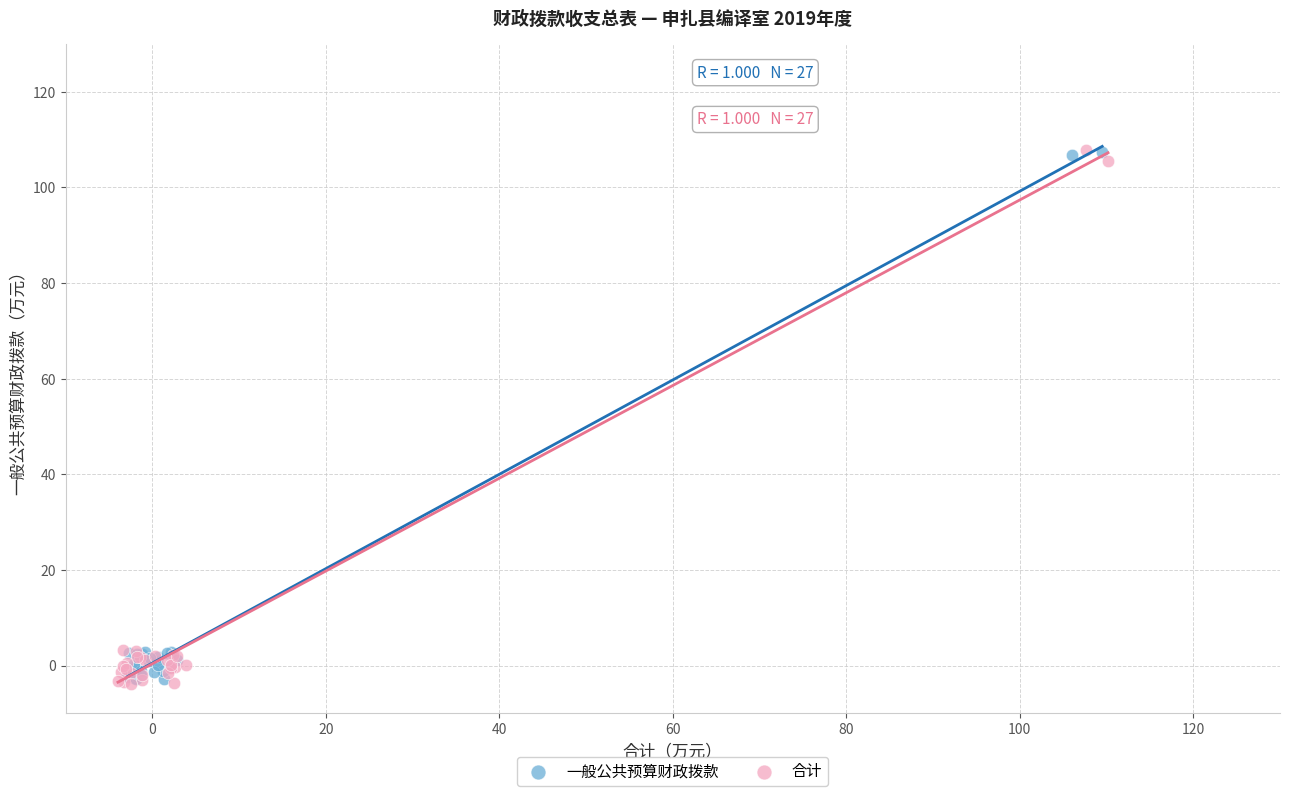

What are all the series names shown in the legend?

一般公共预算财政拨款, 合计